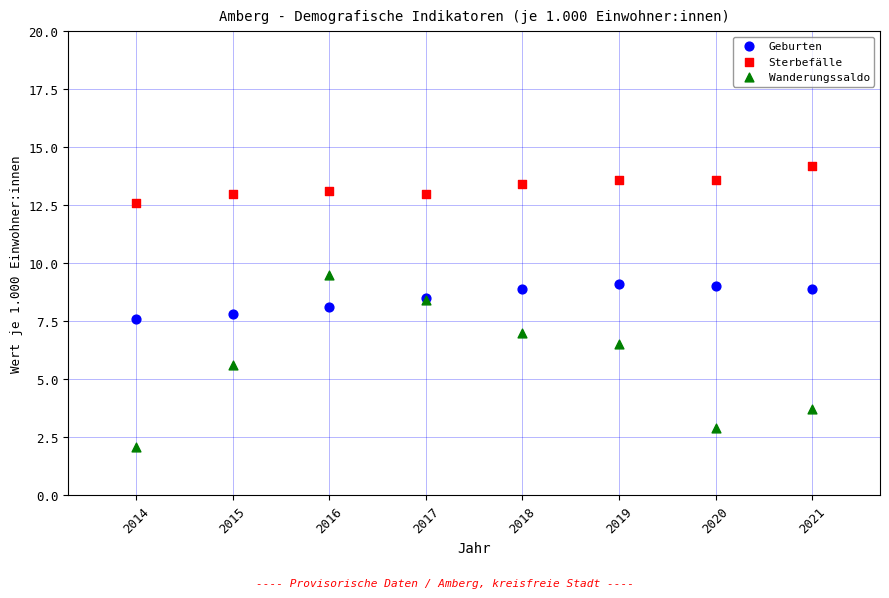

Which series contains the lowest Y value?

Wanderungssaldo